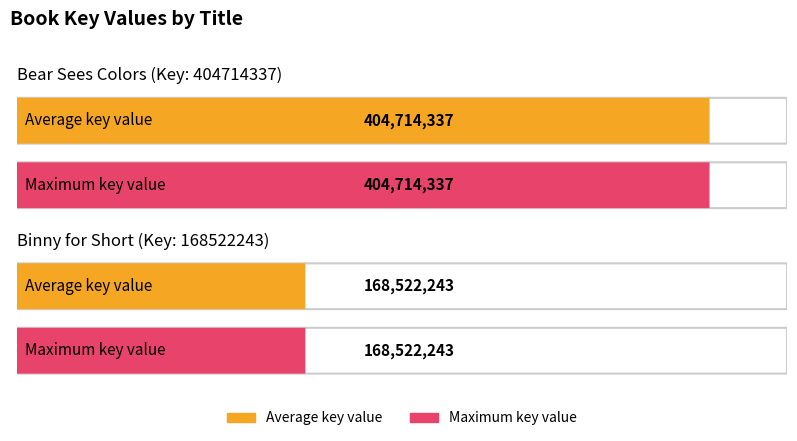

Are the bars grouped side by side (vs. stacked)?

Yes